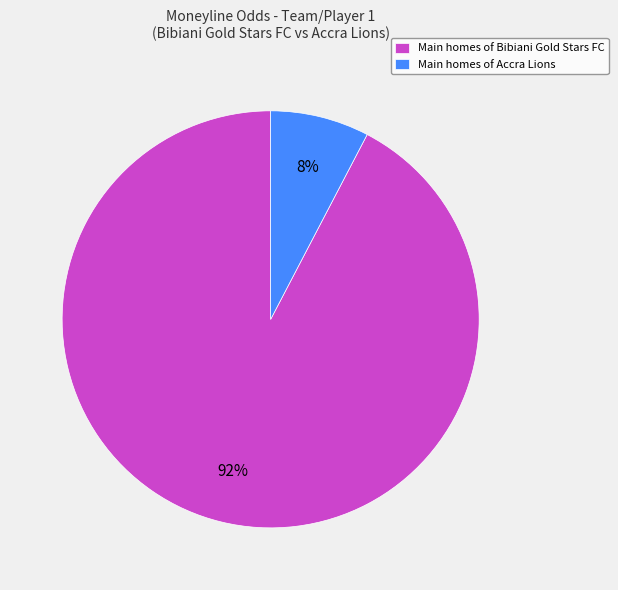

True or false: Main homes of Accra Lions accounts for 1% of the total.

False